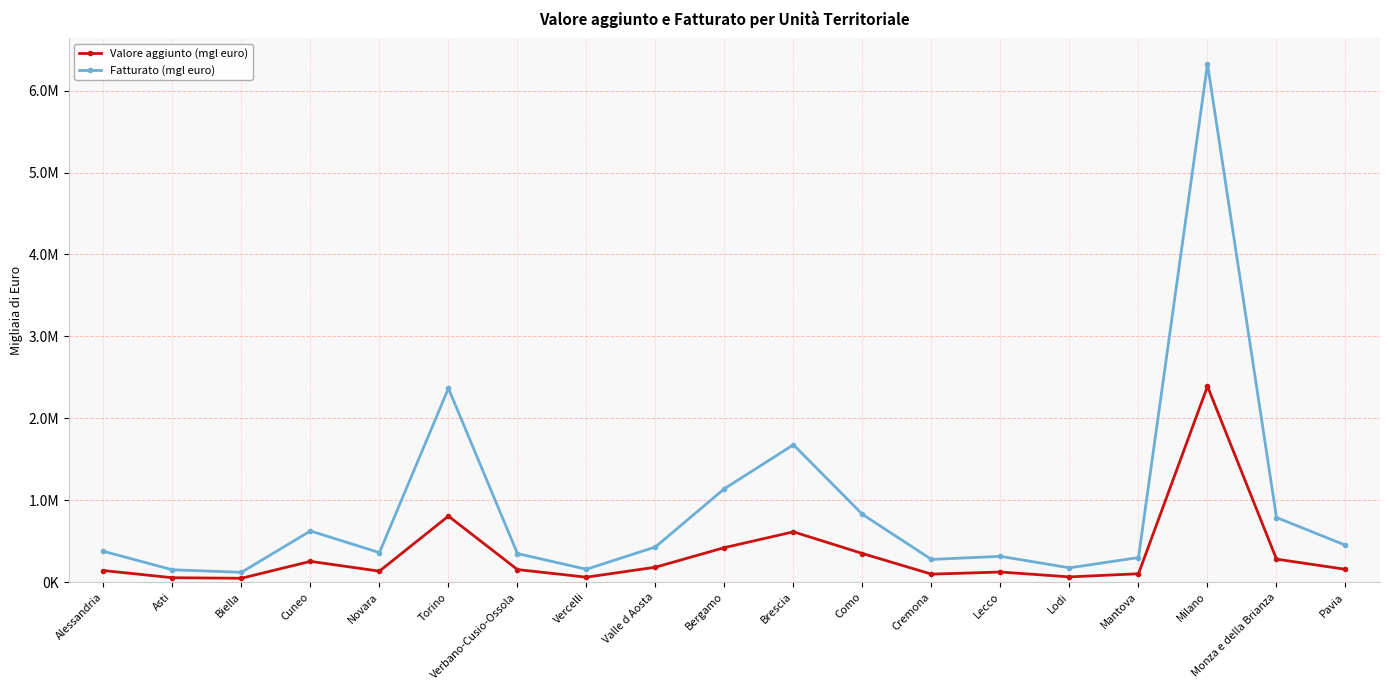

How many interior local valleys does the Valore aggiunto (mgl euro) series have?

5